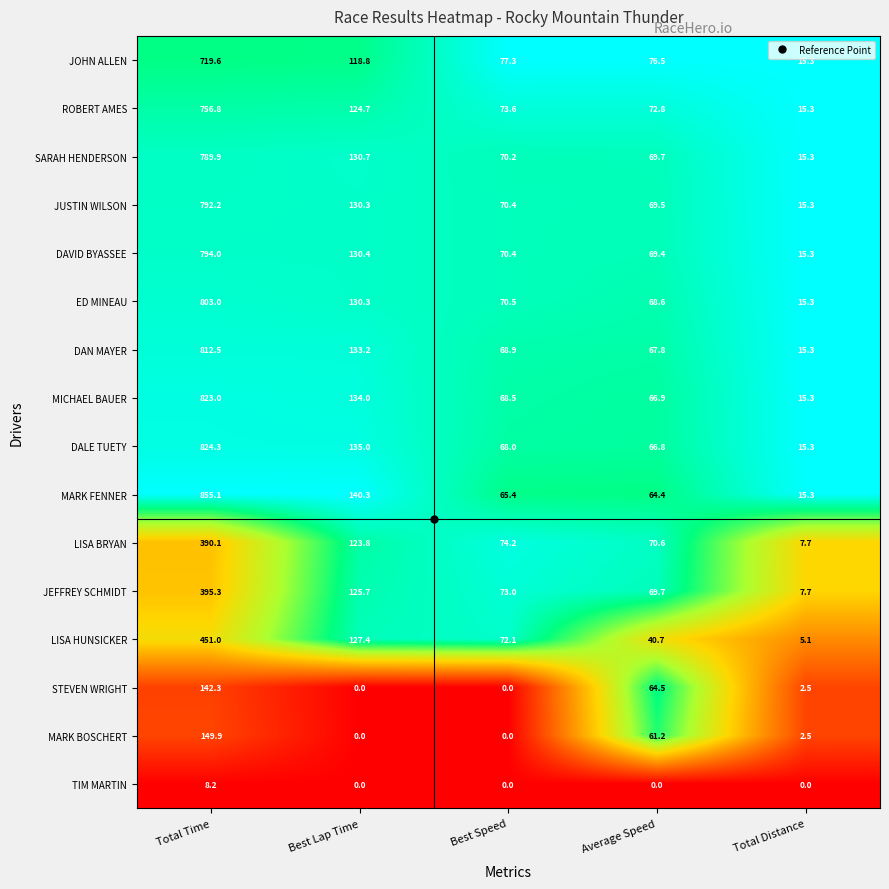

Where does the DAVID BYASSEE series first go above 70?

Total Time